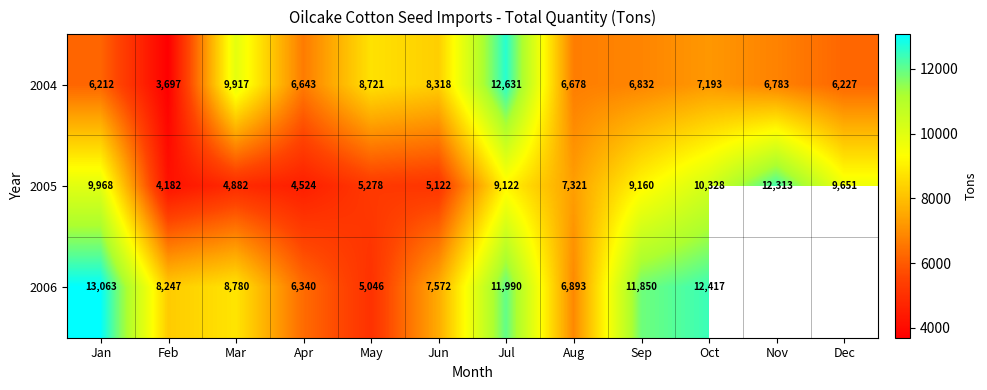

Rank the categories by 2005 value from highest to lowest.

Nov, Oct, Jan, Dec, Sep, Jul, Aug, May, Jun, Mar, Apr, Feb